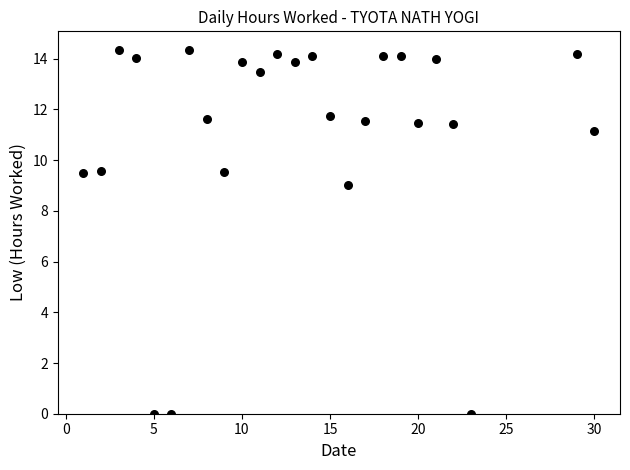

What is the range of X values (max minus min)?

29.0